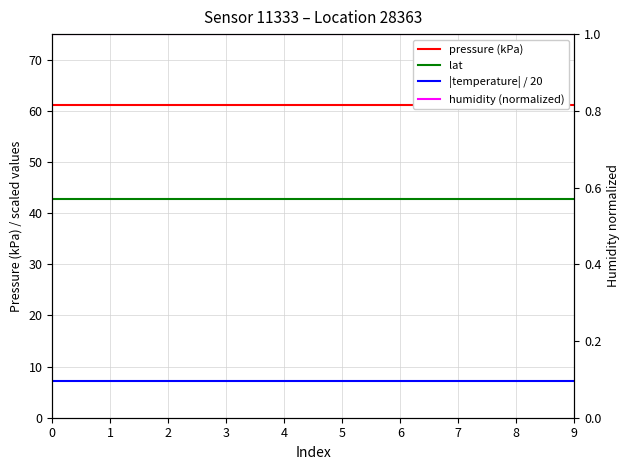

Is it true that pressure (kPa) equals 102.2 at 9?

False